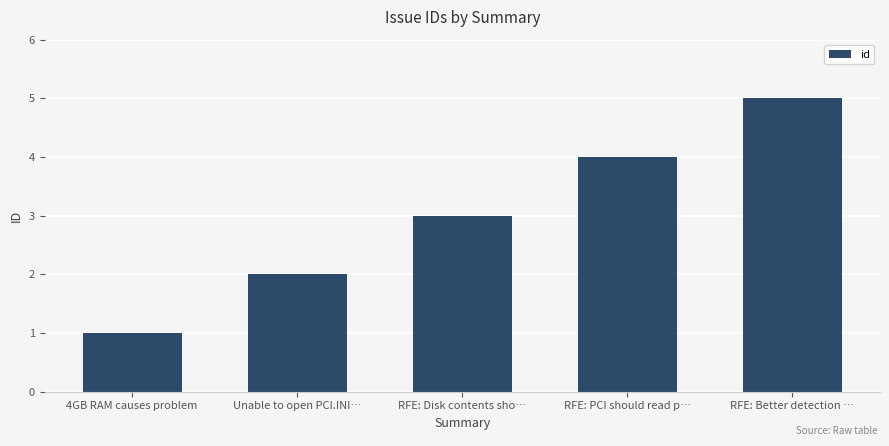

What is the minimum value shown in the chart?

1